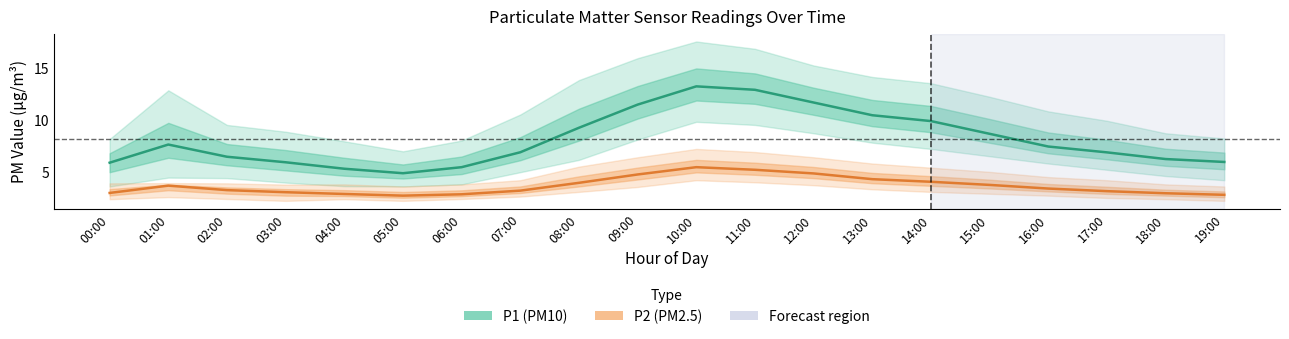

True or false: P1 has more than 1 interior local peaks.

True